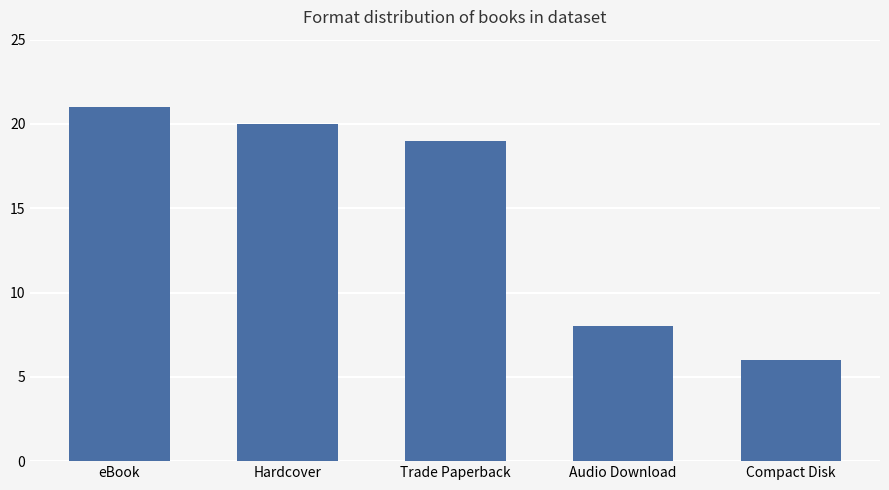

Rank the categories by value from highest to lowest.

eBook, Hardcover, Trade Paperback, Audio Download, Compact Disk